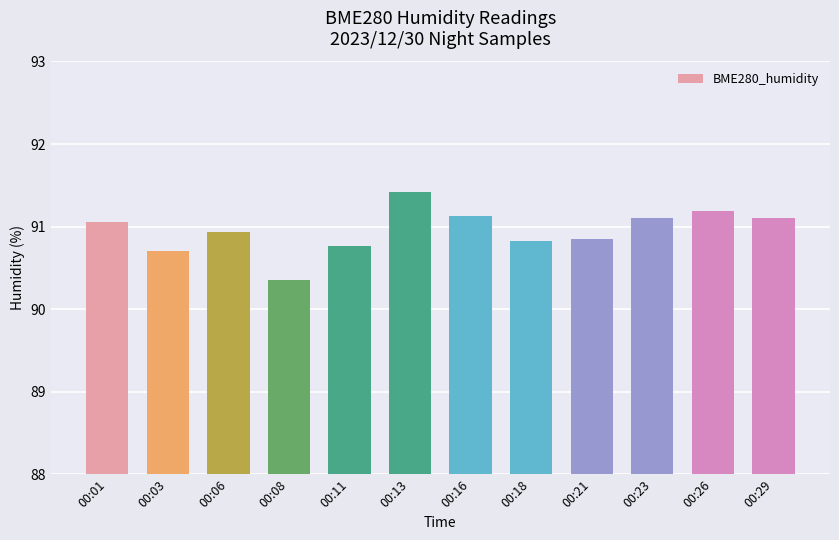

The value at 00:03 is 90.7. True or false?

True